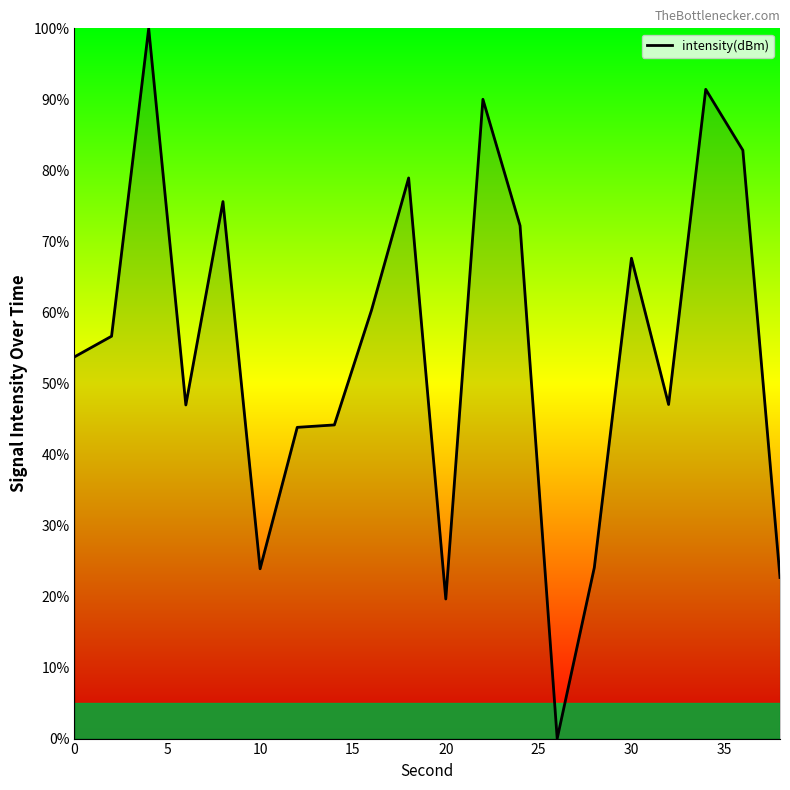

What is the maximum value shown in the chart?

100.0